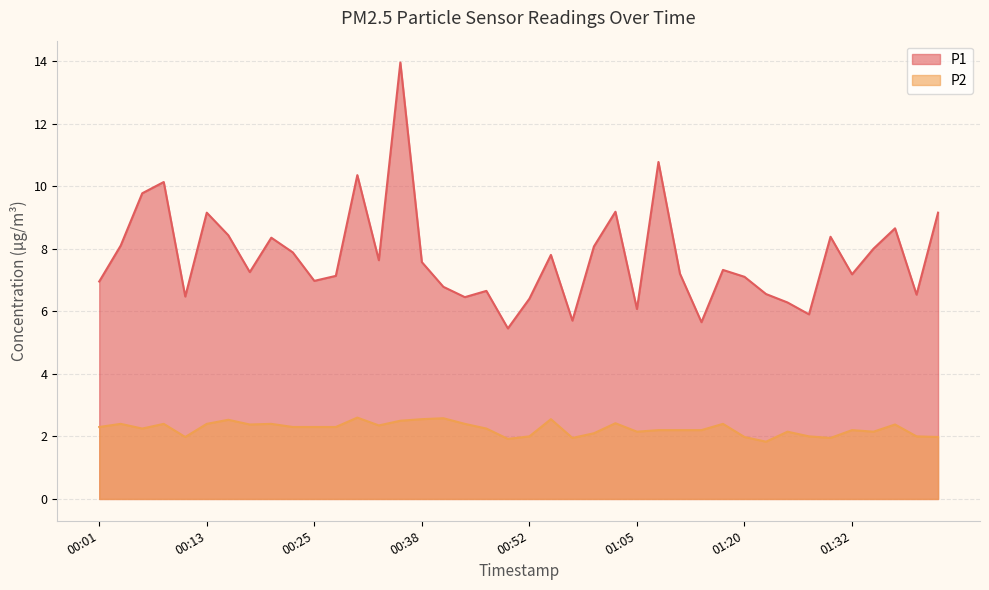

At which label does P2 reach its minimum?

01:22